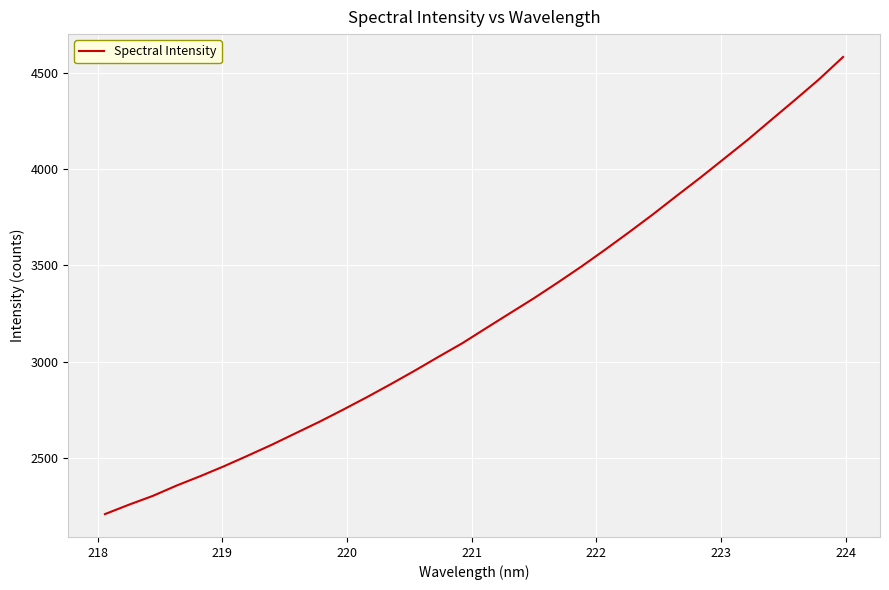

What is the difference between the maximum and minimum values?

2373.9